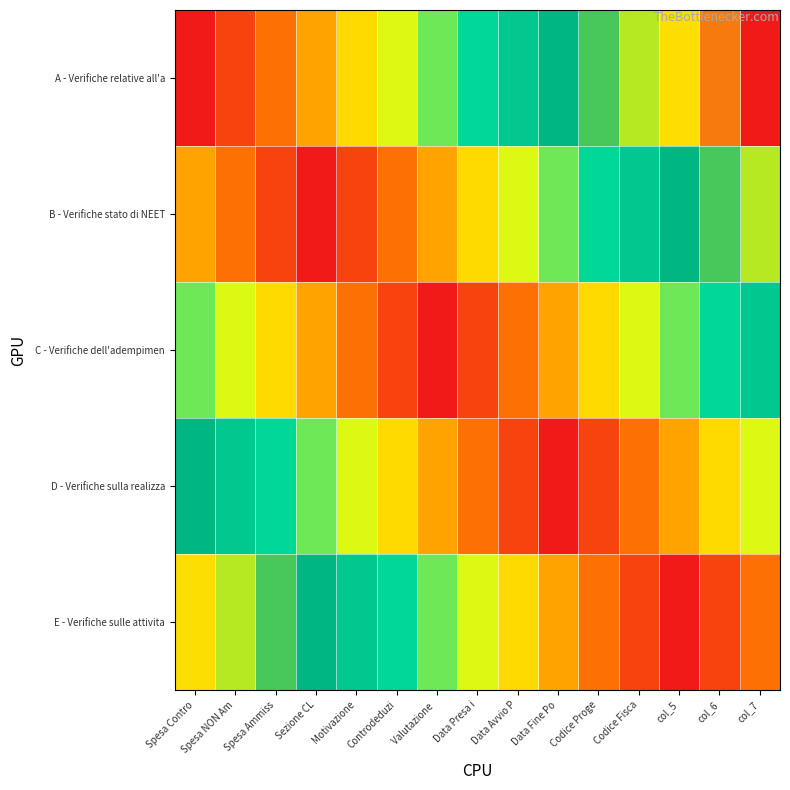

Reading left to right, transcribe all the data shown in this chart.

A - Verifiche relative all'a: Spesa Contro=0.0	Spesa NON Am=0.1	Spesa Ammiss=0.1	Sezione CL=0.2	Motivazione=0.3	Controdeduzi=0.4	Valutazione =0.4	Data Presa i=0.5	Data Avvio P=0.6	Data Fine Po=0.6	Codice Proge=0.7	Codice Fisca=0.8	col_5=0.9	col_6=0.9	col_7=1.0
B - Verifiche stato di NEET: Spesa Contro=0.2	Spesa NON Am=0.1	Spesa Ammiss=0.1	Sezione CL=0.0	Motivazione=0.1	Controdeduzi=0.1	Valutazione =0.2	Data Presa i=0.3	Data Avvio P=0.4	Data Fine Po=0.4	Codice Proge=0.5	Codice Fisca=0.6	col_5=0.6	col_6=0.7	col_7=0.8
C - Verifiche dell'adempimen: Spesa Contro=0.4	Spesa NON Am=0.4	Spesa Ammiss=0.3	Sezione CL=0.2	Motivazione=0.1	Controdeduzi=0.1	Valutazione =0.0	Data Presa i=0.1	Data Avvio P=0.1	Data Fine Po=0.2	Codice Proge=0.3	Codice Fisca=0.4	col_5=0.4	col_6=0.5	col_7=0.6
D - Verifiche sulla realizza: Spesa Contro=0.6	Spesa NON Am=0.6	Spesa Ammiss=0.5	Sezione CL=0.4	Motivazione=0.4	Controdeduzi=0.3	Valutazione =0.2	Data Presa i=0.1	Data Avvio P=0.1	Data Fine Po=0.0	Codice Proge=0.1	Codice Fisca=0.1	col_5=0.2	col_6=0.3	col_7=0.4
E - Verifiche sulle attivita: Spesa Contro=0.9	Spesa NON Am=0.8	Spesa Ammiss=0.7	Sezione CL=0.6	Motivazione=0.6	Controdeduzi=0.5	Valutazione =0.4	Data Presa i=0.4	Data Avvio P=0.3	Data Fine Po=0.2	Codice Proge=0.1	Codice Fisca=0.1	col_5=0.0	col_6=0.1	col_7=0.1